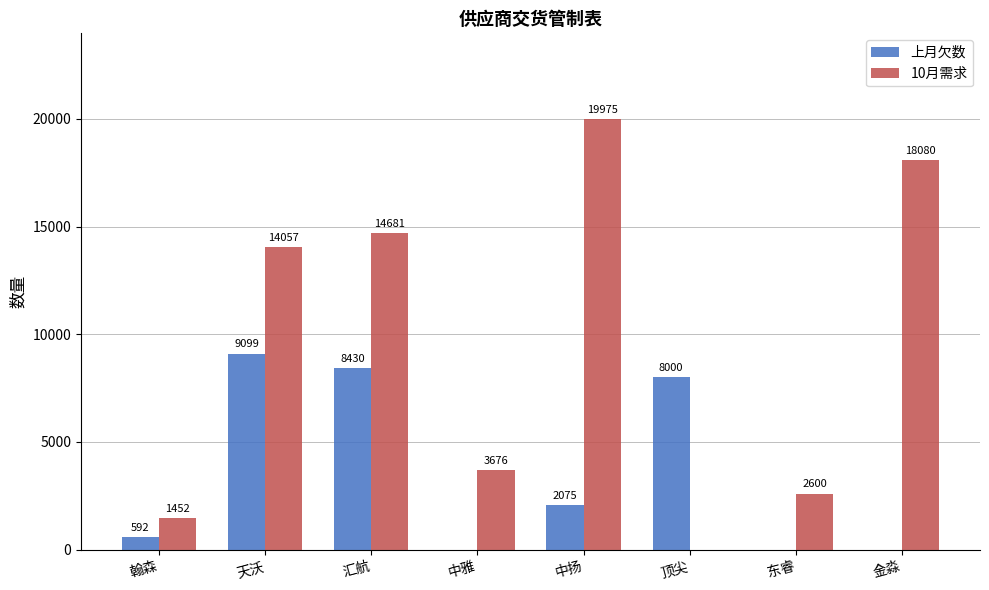

The value of 上月欠数 at 翰森 is 592. True or false?

True